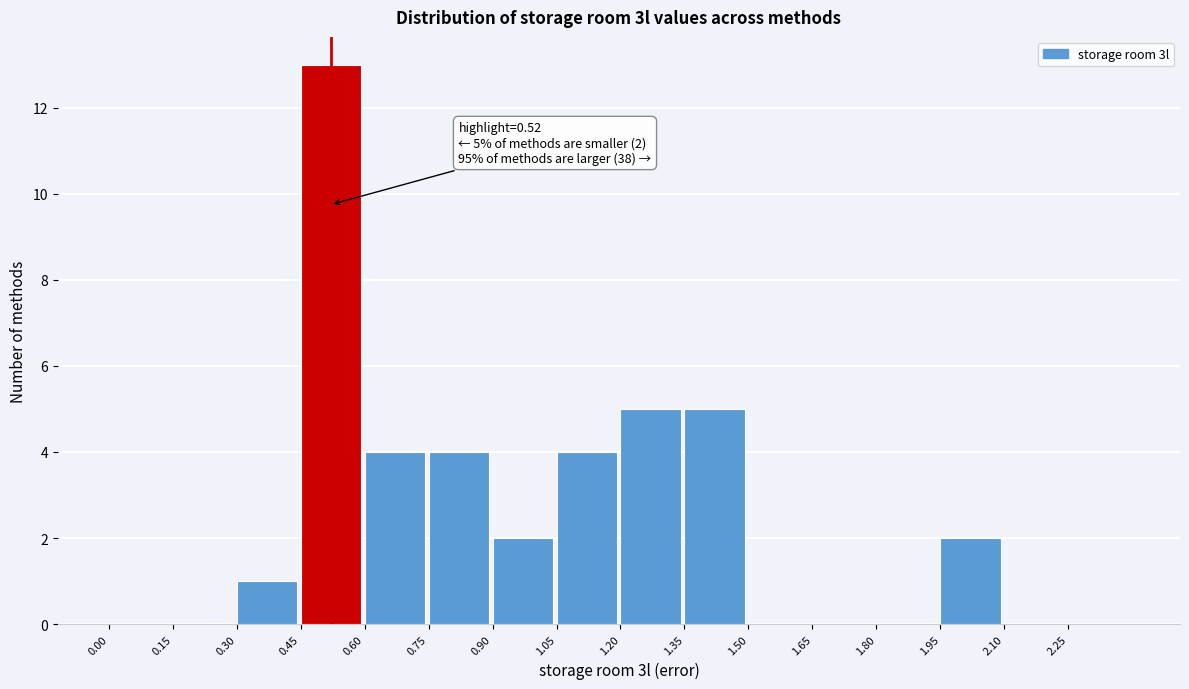

Which range on the x-axis has the tallest bar?

0.45 to 0.60